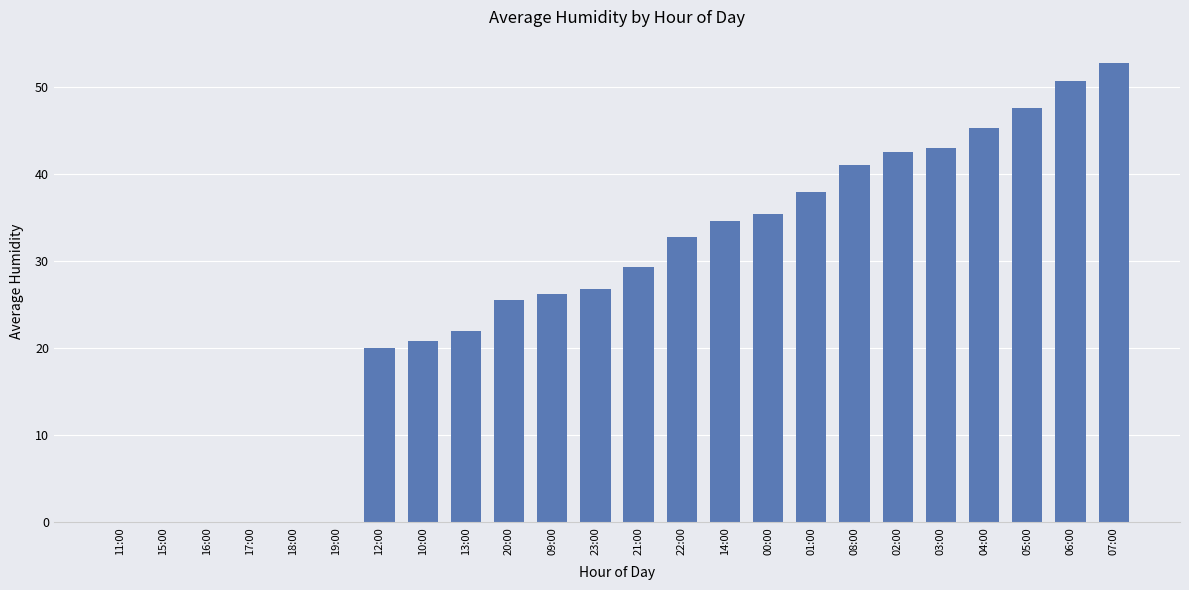

Between 05:00 and 16:00, which is larger?

05:00